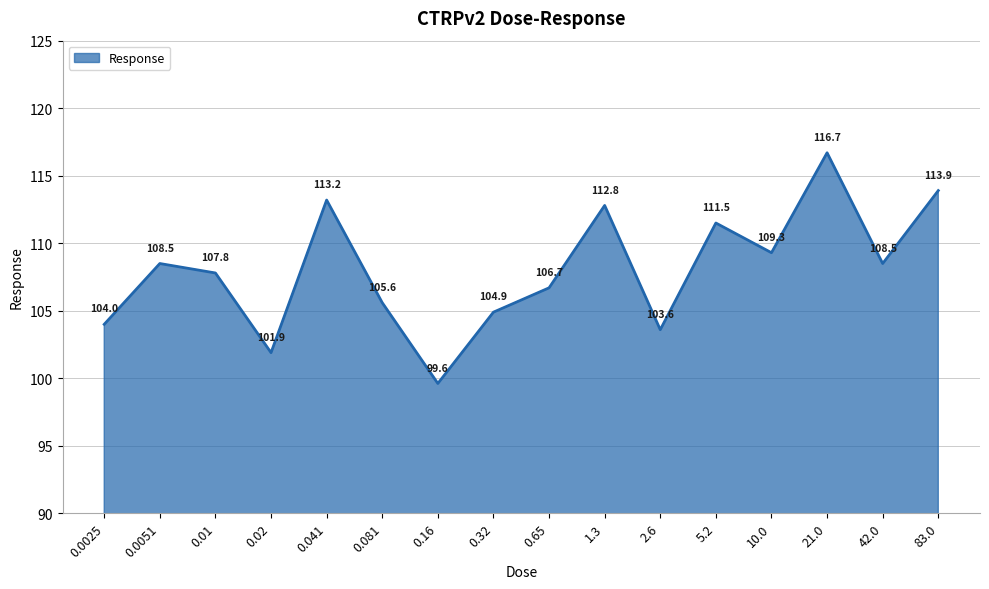

What is the sum of the values at 0.041 and 0.081?

218.8